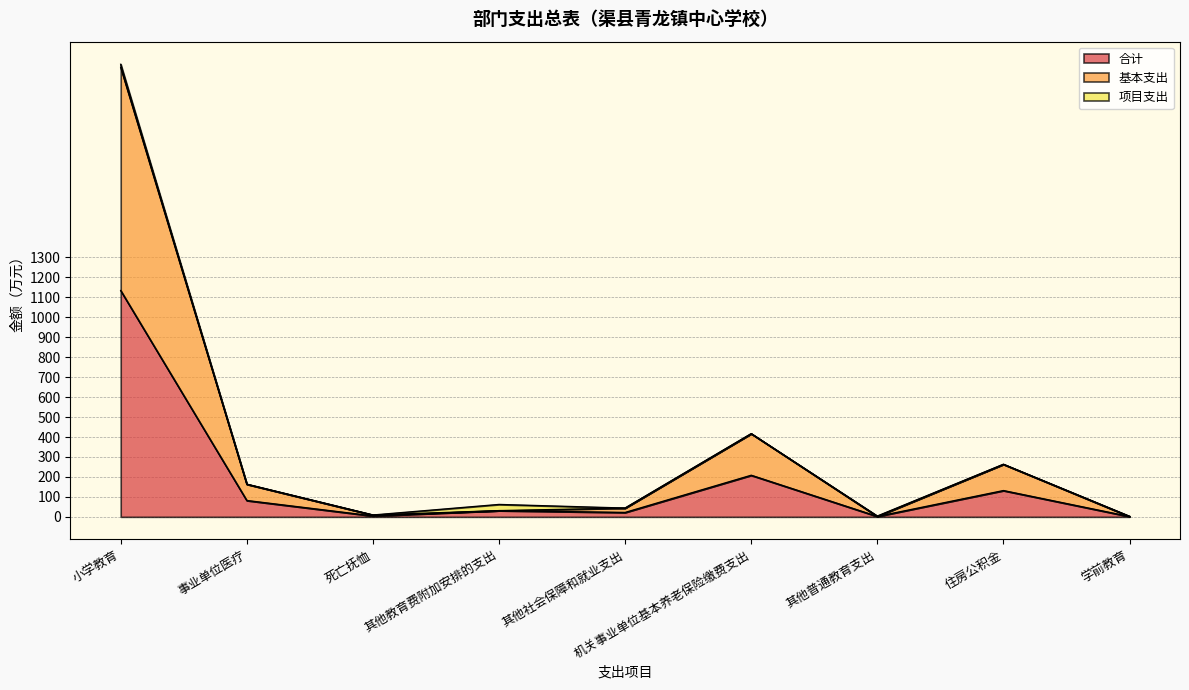

True or false: 基本支出 has a value of 31.0 at 其他教育费附加安排的支出.

True